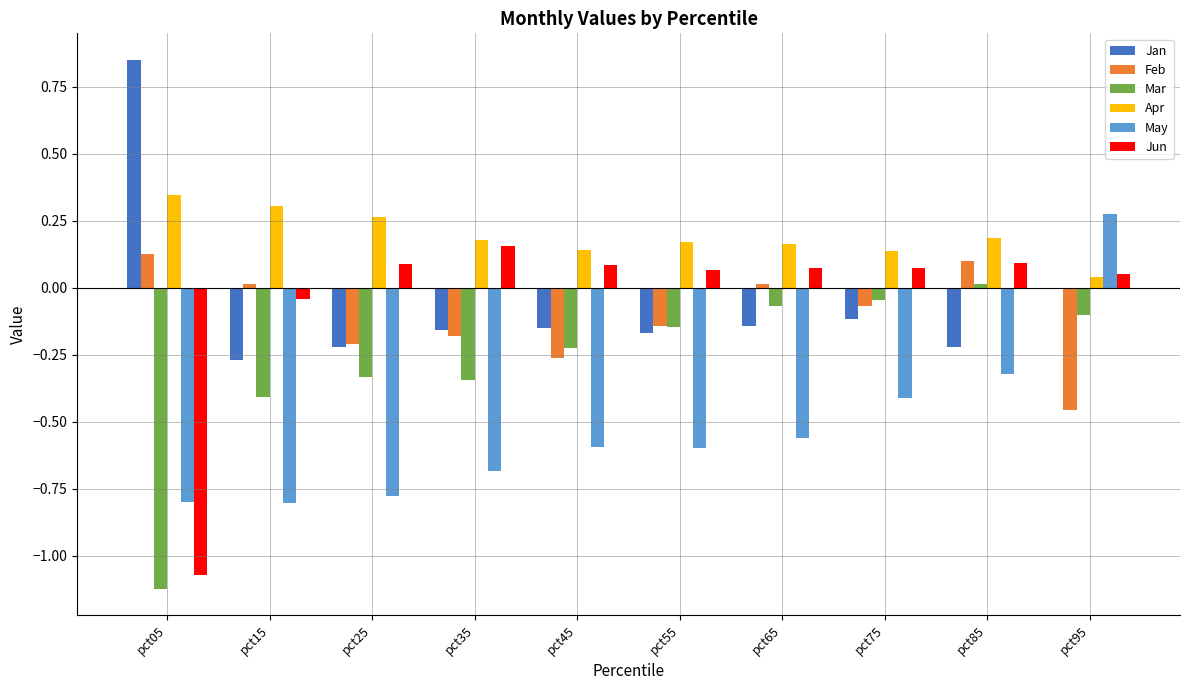

Is the value of Mar at pct95 greater than the value of Feb at pct35?

Yes